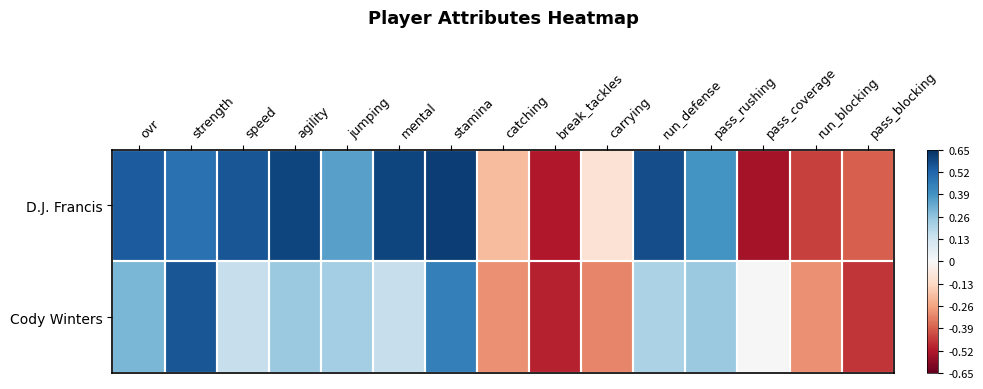

Reading left to right, transcribe all the data shown in this chart.

D.J. Francis: ovr=0.5	strength=0.5	speed=0.6	agility=0.6	jumping=0.4	mental=0.6	stamina=0.6	catching=-0.2	break_tackles=-0.5	carrying=-0.1	run_defense=0.6	pass_rushing=0.4	pass_coverage=-0.5	run_blocking=-0.4	pass_blocking=-0.4
Cody Winters: ovr=0.3	strength=0.6	speed=0.1	agility=0.2	jumping=0.2	mental=0.1	stamina=0.4	catching=-0.3	break_tackles=-0.5	carrying=-0.3	run_defense=0.2	pass_rushing=0.2	pass_coverage=0.0	run_blocking=-0.3	pass_blocking=-0.5